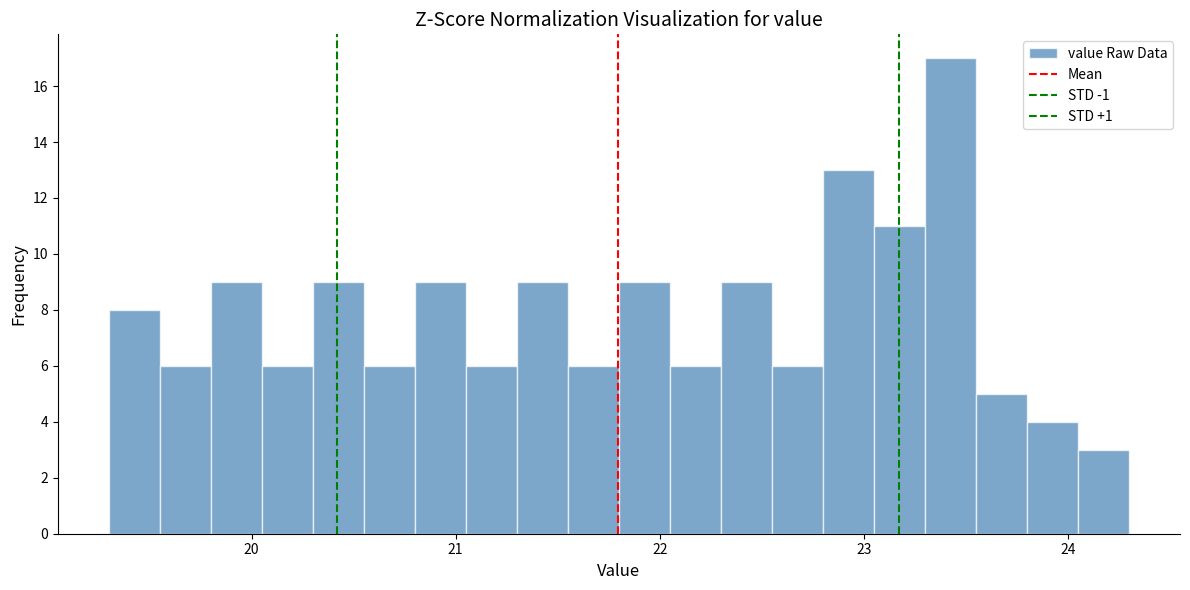

Read against the x-axis, roughly where is the centre of the tallest bar?

23.4